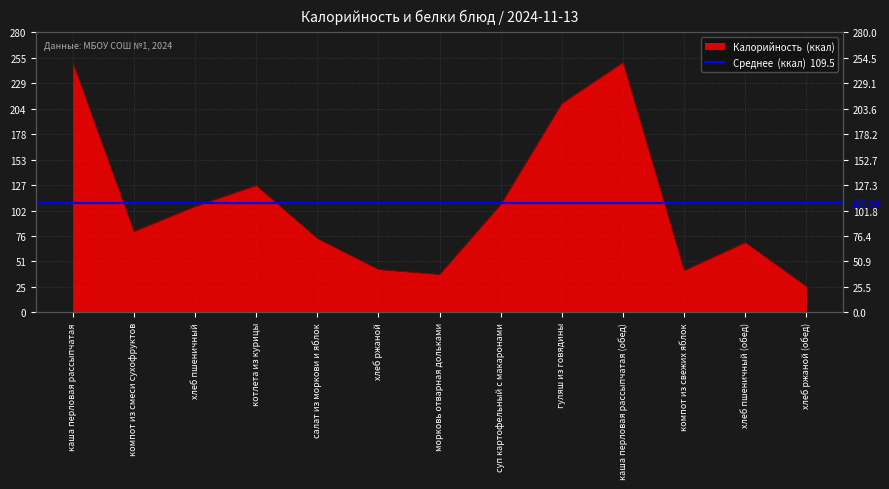

Does the chart display data point markers on the line(s)?

No